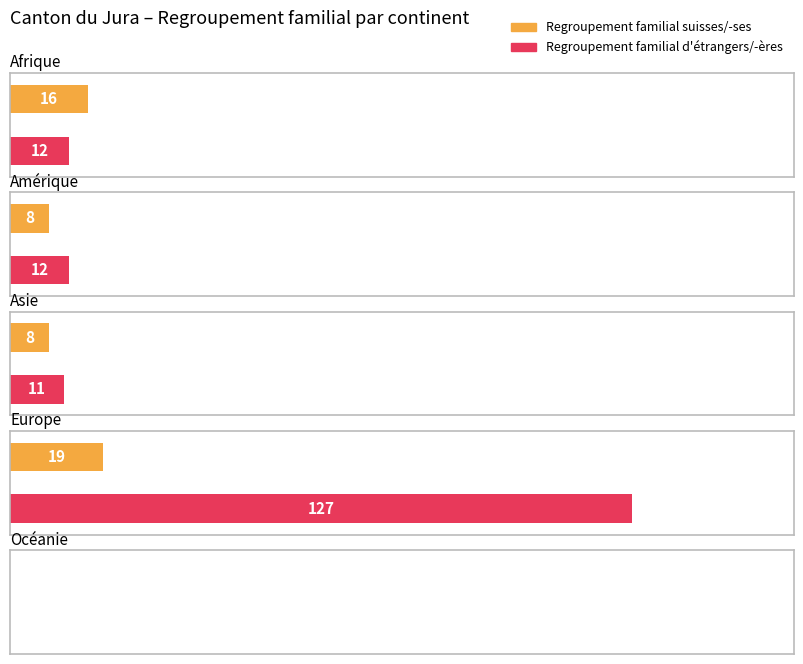

The Total regroupement familial series shows 7 at Asie. True or false?

False